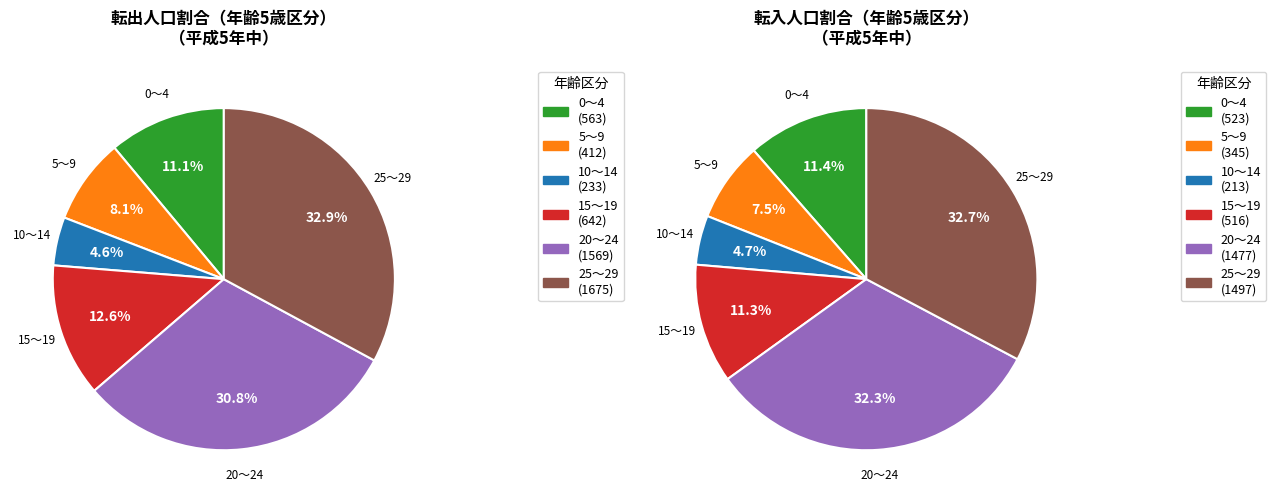

True or false: 30～34 accounts for 0% of the total.

True